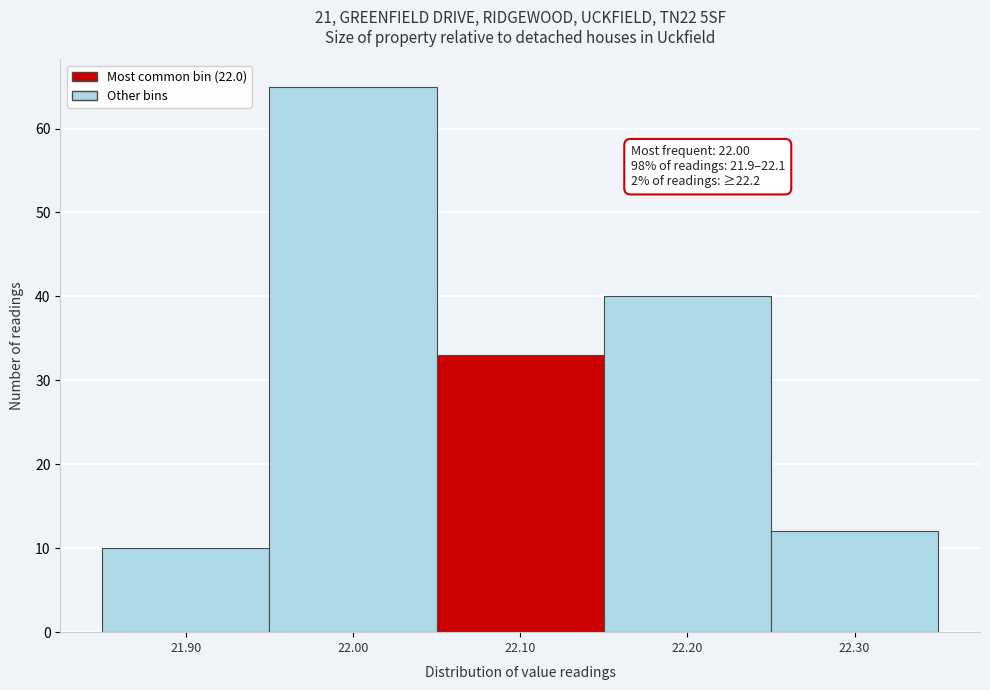

Over which range of the x-axis is the bar tallest?

21.95 to 22.05